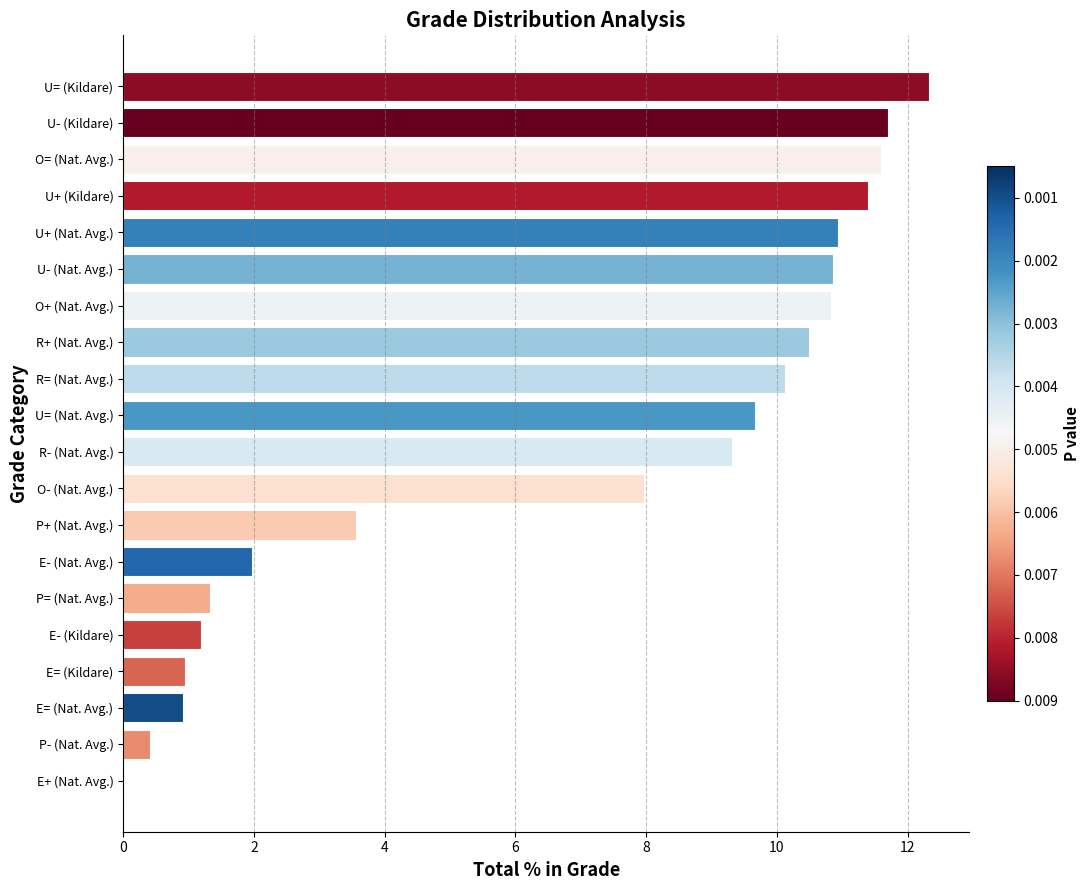

What is the ratio of the value at R+ (Nat. Avg.) to the value at U- (Nat. Avg.)?

1.0